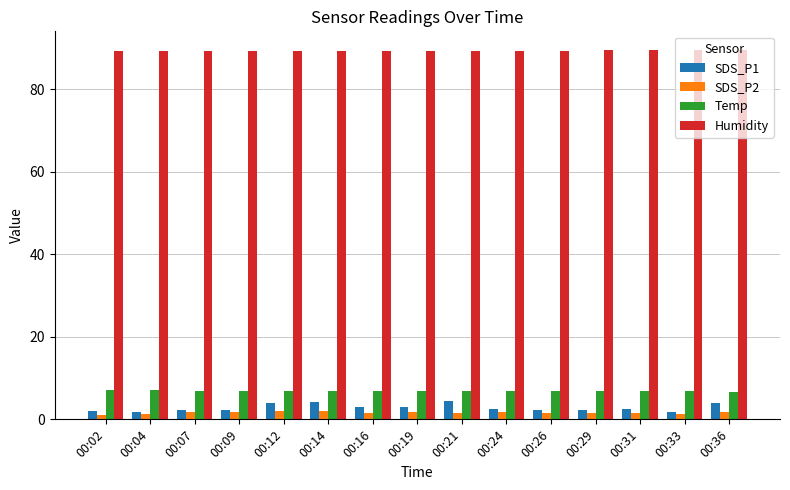

What is the sum of all Temp values?

102.9